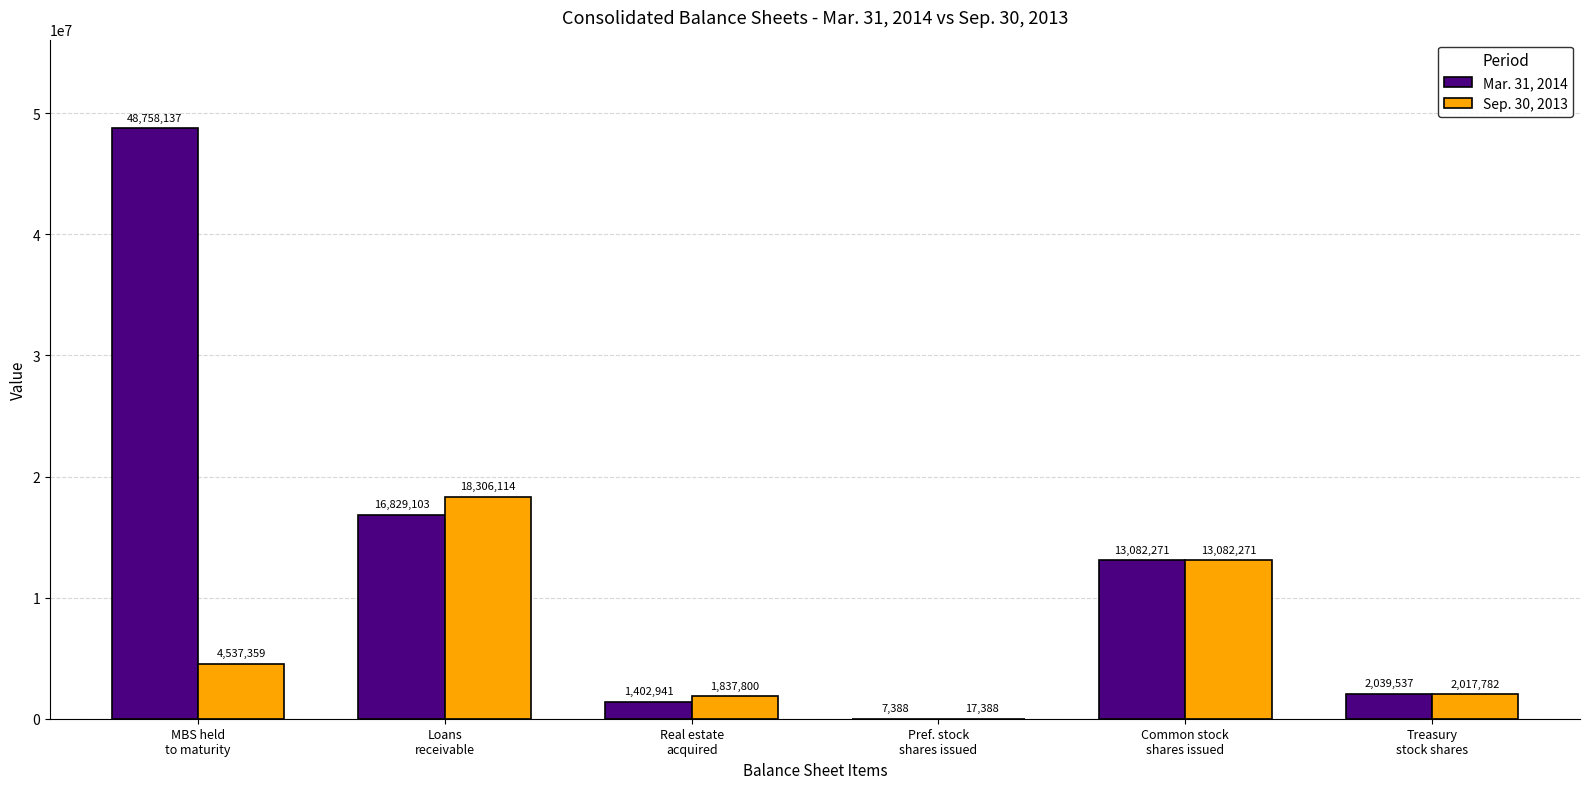

Count the number of categories in the chart.

6